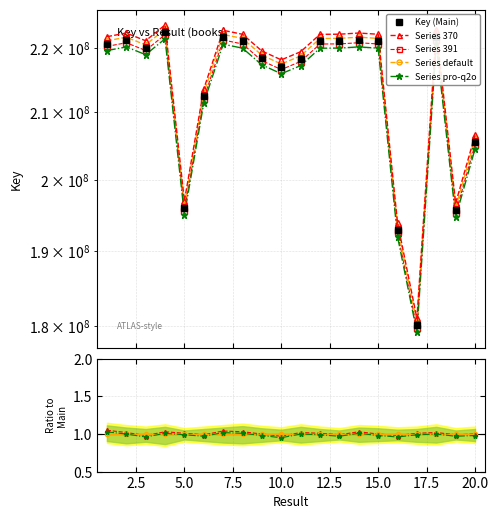

Where is the first local maximum for Key?

2